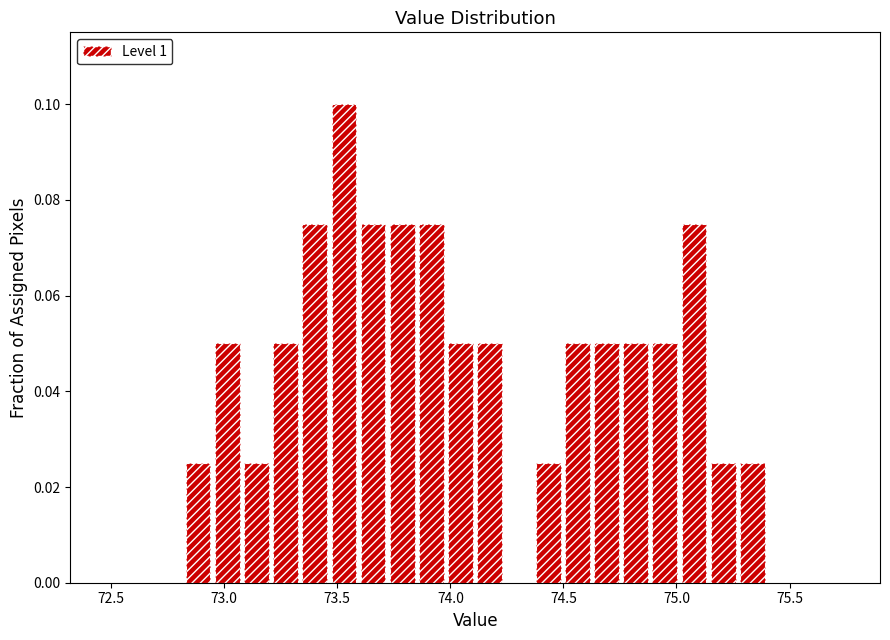

Around what value on the x-axis is the tallest bar? Give the approximate position of its centre, as read against the axis.

73.55